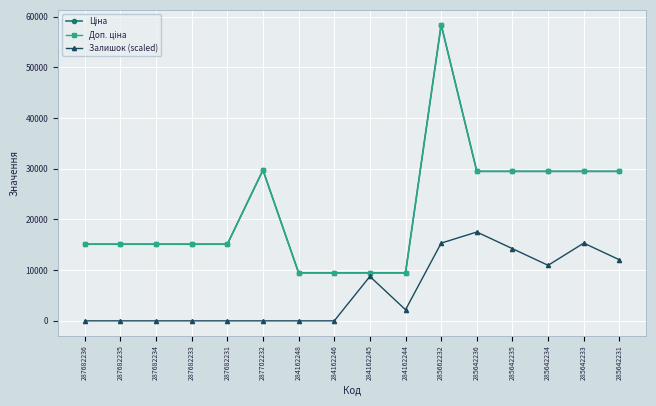

What position from the right is 284162244?

7